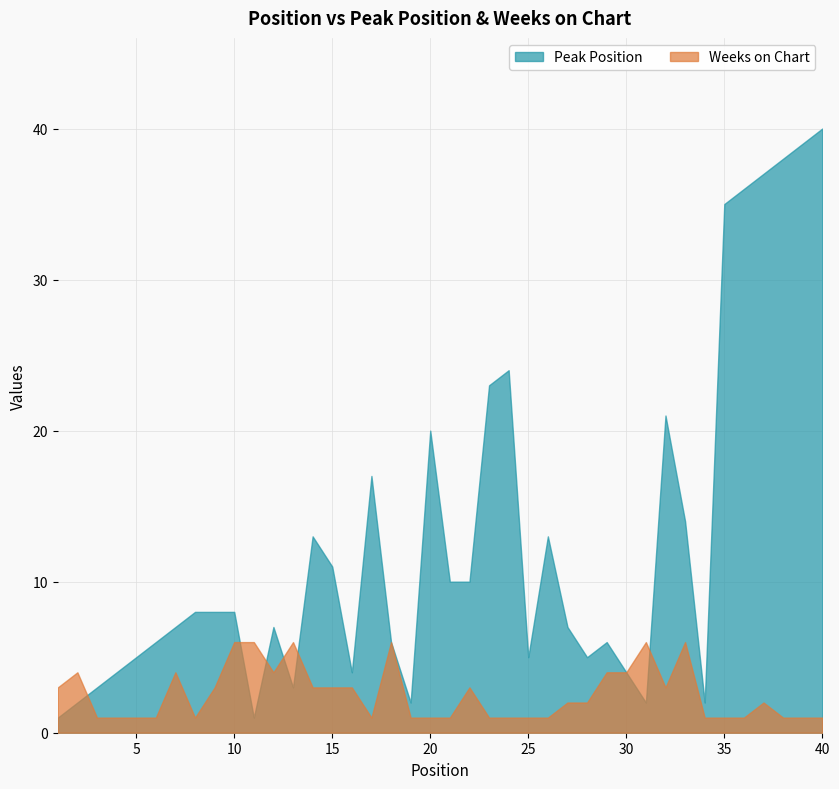

Reading left to right, list all the values displayed in this chart.

Peak Position: 1	2	3	4	5	6	7	8	8	8	1	7	3	13	11	4	17	6	2	20	10	10	23	24	5	13	7	5	6	4	2	21	14	2	35	36	37	38	39	40
Weeks on Chart: 3	4	1	1	1	1	4	1	3	6	6	4	6	3	3	3	1	6	1	1	1	3	1	1	1	1	2	2	4	4	6	3	6	1	1	1	2	1	1	1